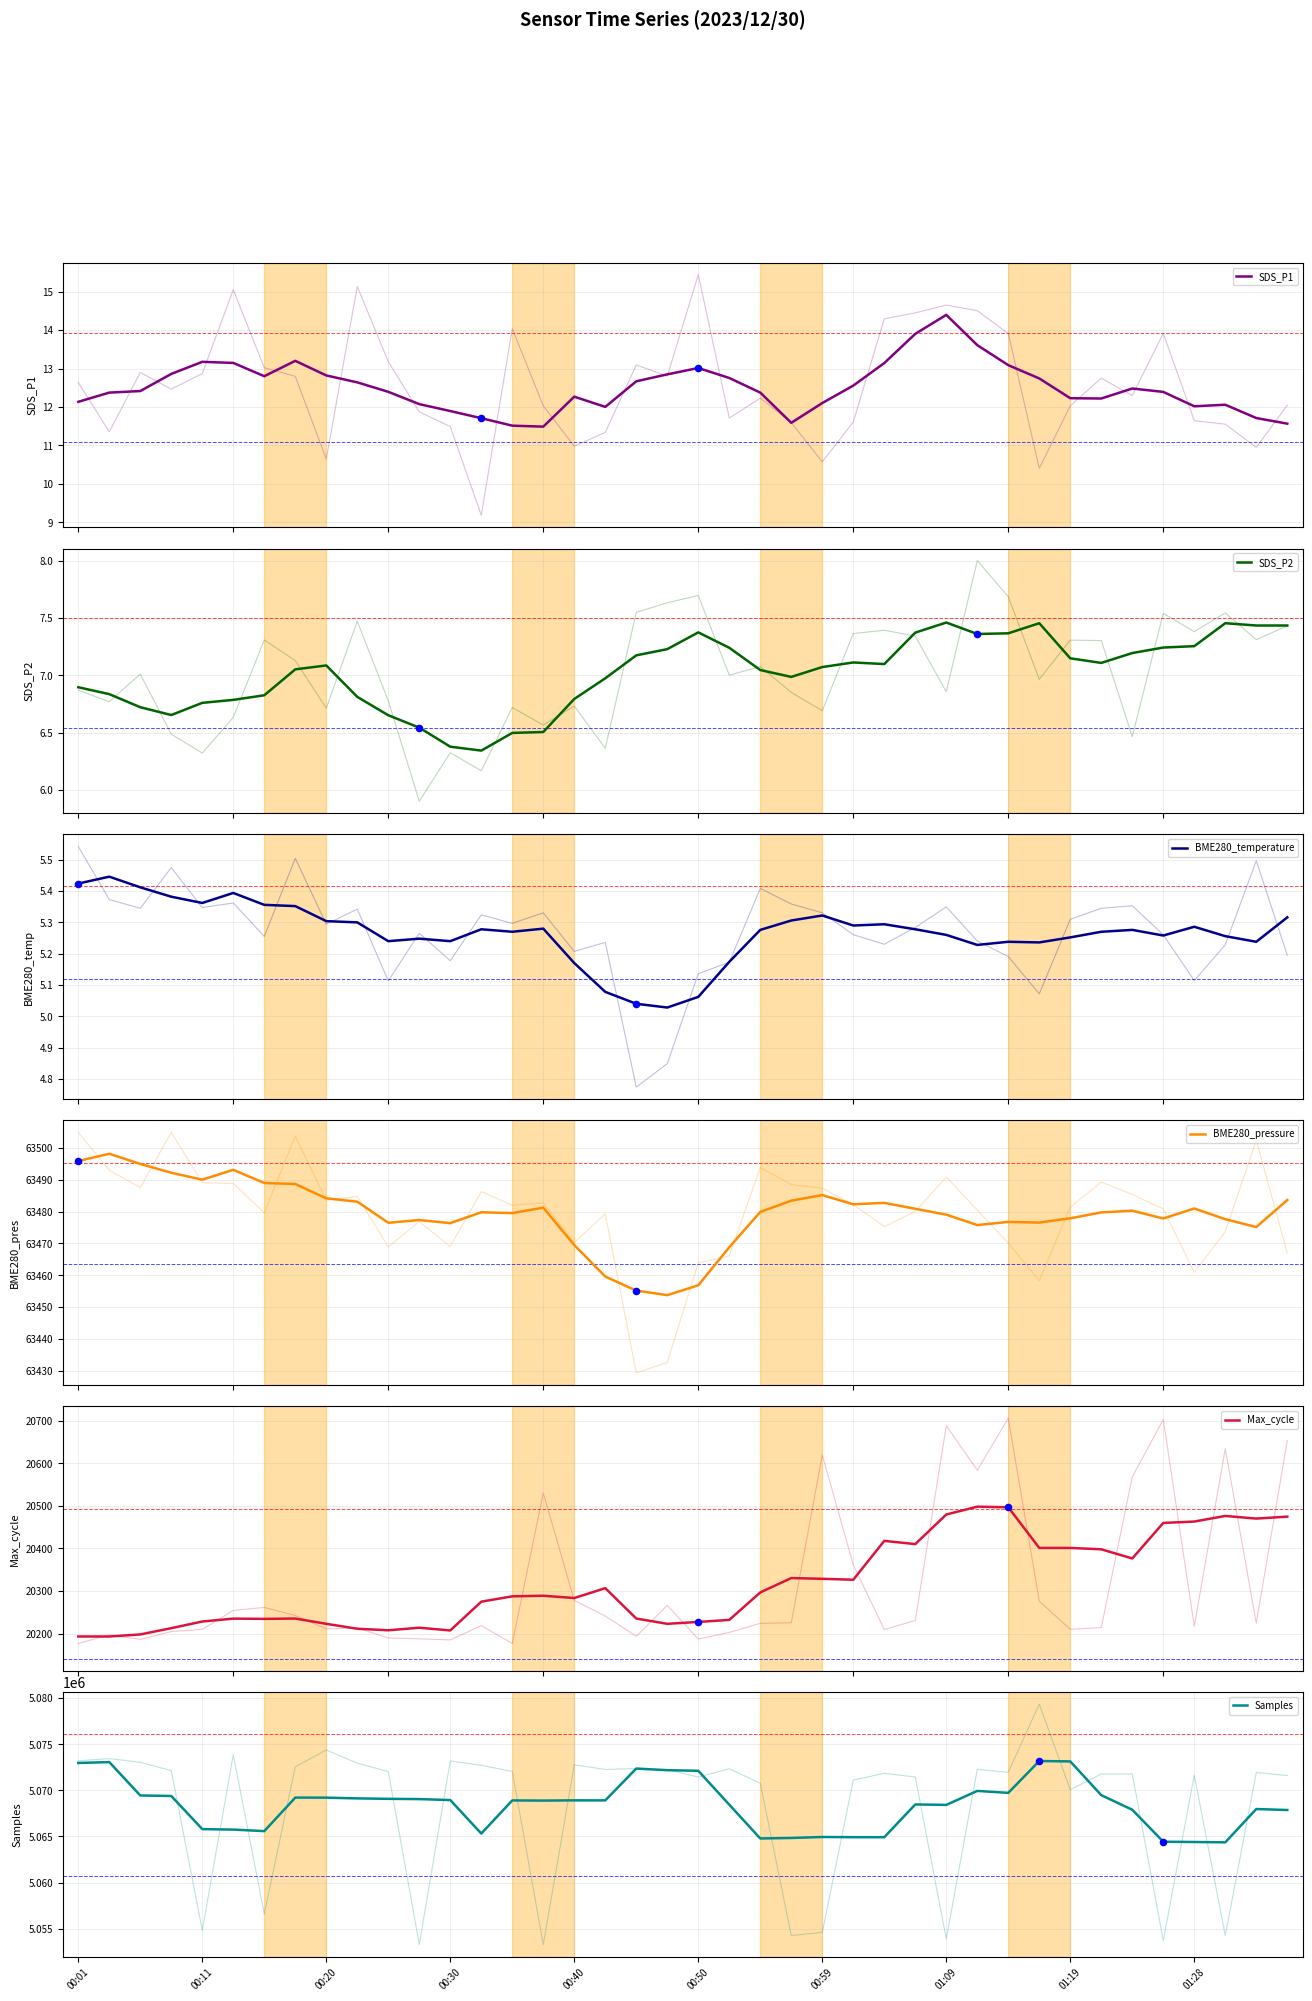

At which category is the sum across all series the highest?

31